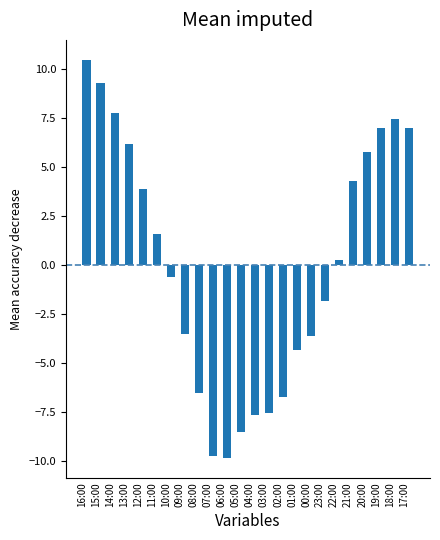

What is the difference between the maximum and minimum values?

20.3